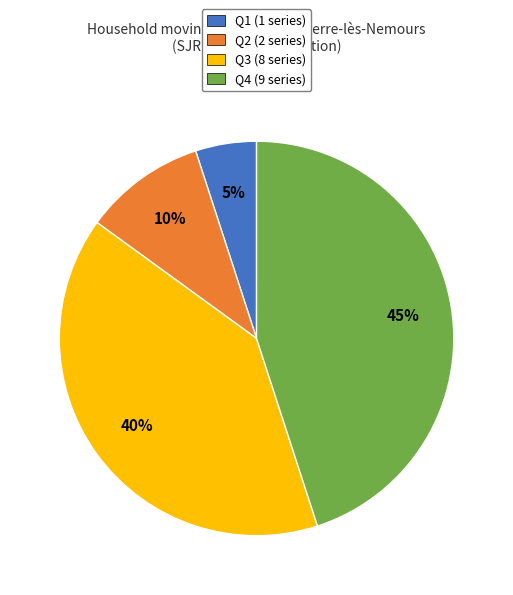

Which category has the biggest portion of the pie?

Q4